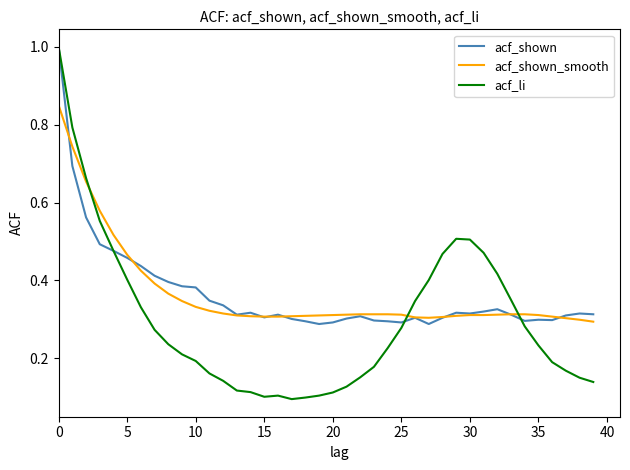

Which series has the largest range (max minus min)?

acf_li